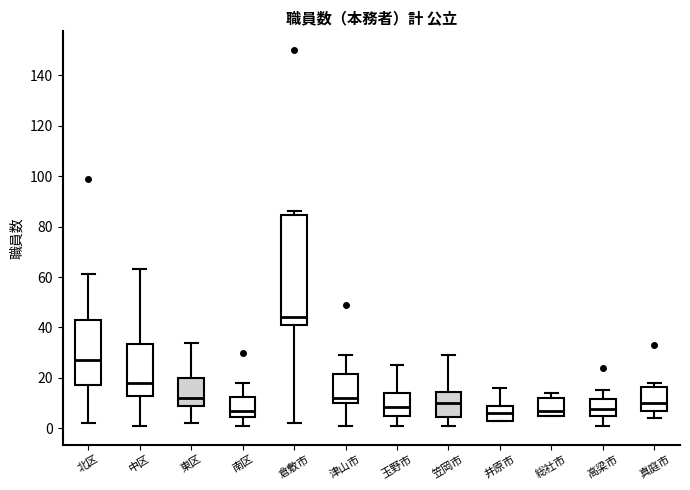

Reading left to right, transcribe this box plot: for each box, give where its median line is, the range the box spans, and where its two whiskers end, as read against the y-axis. The values are not printed on the chart, so give them approximately, as read against the axis.

北区: median 28, box 18 to 44, whiskers 2 to 62
中区: median 18, box 12 to 34, whiskers 2 to 64
東区: median 12, box 10 to 20, whiskers 2 to 34
南区: median 8, box 4 to 12, whiskers 2 to 18
倉敷市: median 44, box 42 to 84, whiskers 2 to 86
津山市: median 12, box 10 to 22, whiskers 2 to 30
玉野市: median 8, box 6 to 14, whiskers 2 to 26
笠岡市: median 10, box 4 to 14, whiskers 2 to 30
井原市: median 6, box 4 to 10, whiskers 4 to 16
総社市: median 8, box 6 to 12, whiskers 6 to 14
高梁市: median 8, box 4 to 12, whiskers 2 to 16
真庭市: median 10, box 8 to 16, whiskers 4 to 18